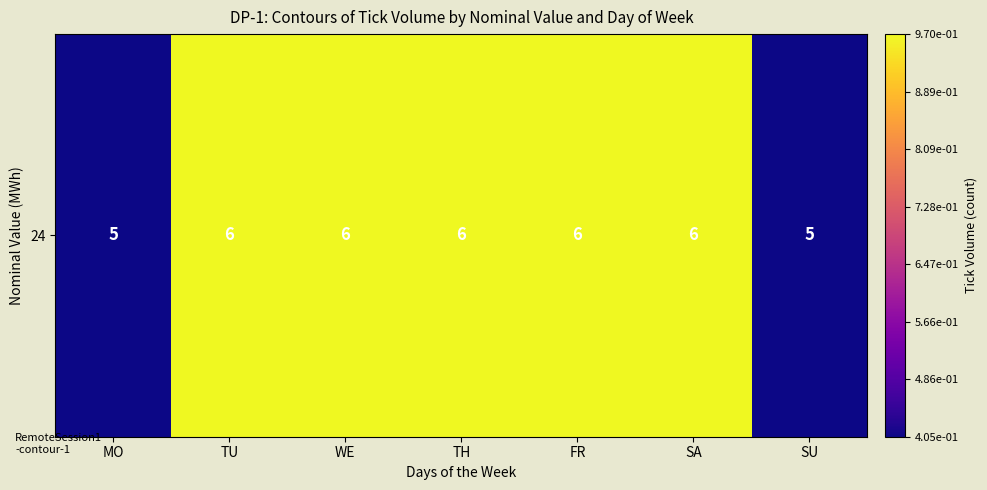

How many series are shown in this chart?

1